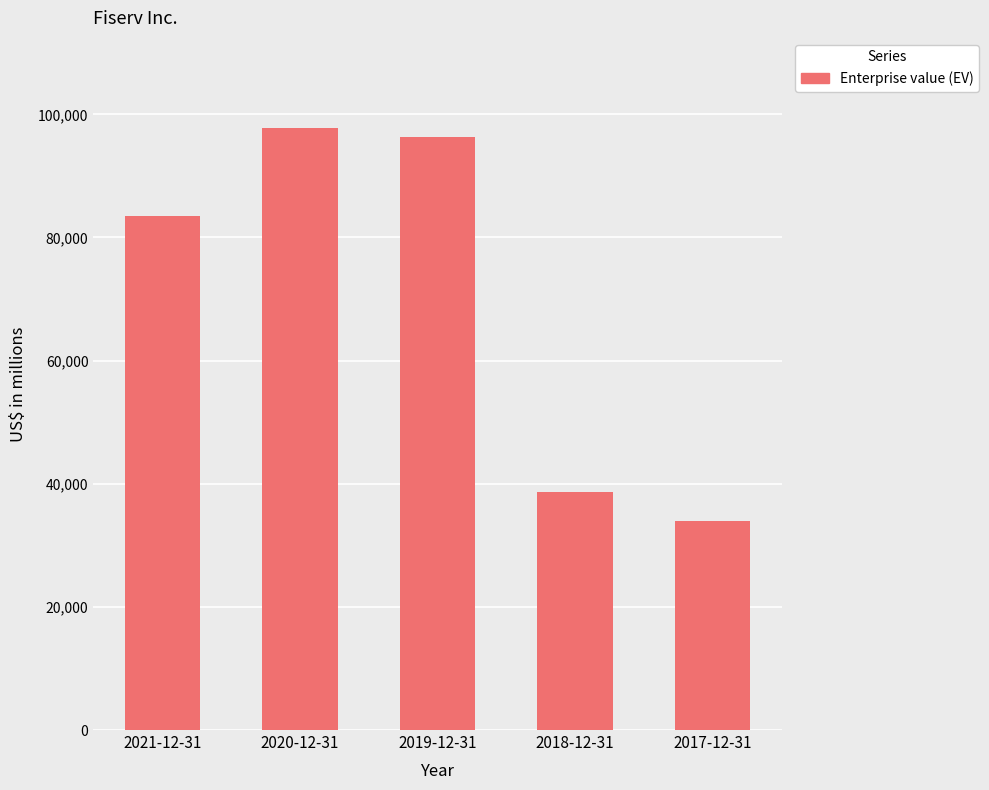

What is the label of the 1st bar from the left?

2021-12-31